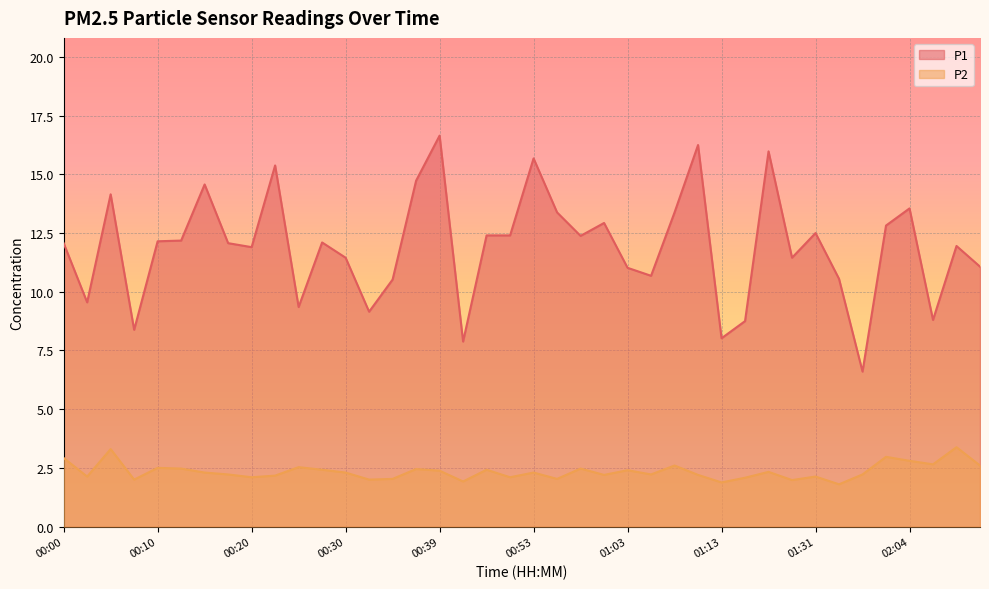

What is the difference between the P2 values at 00:32 and 00:50?

0.1